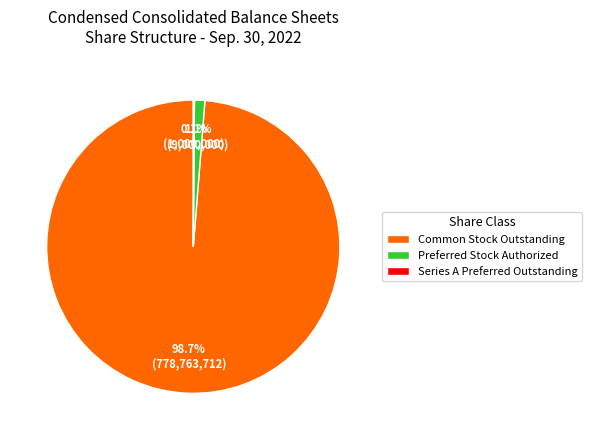

Is the sum of Common Stock Outstanding and Preferred Stock Authorized greater than half?

Yes